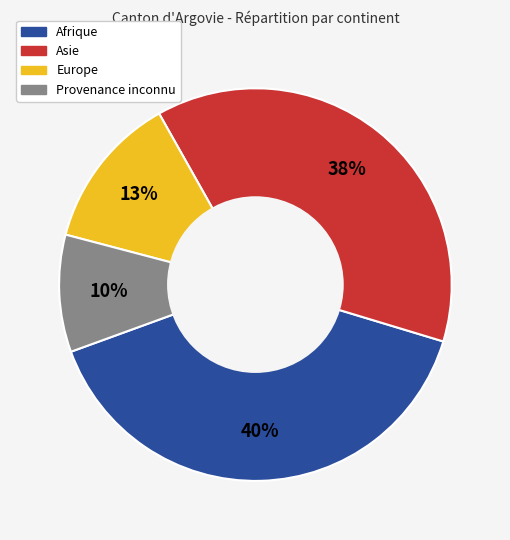

Approximately how many times larger is the value at Europe compared to Provenance inconnu?

1.3